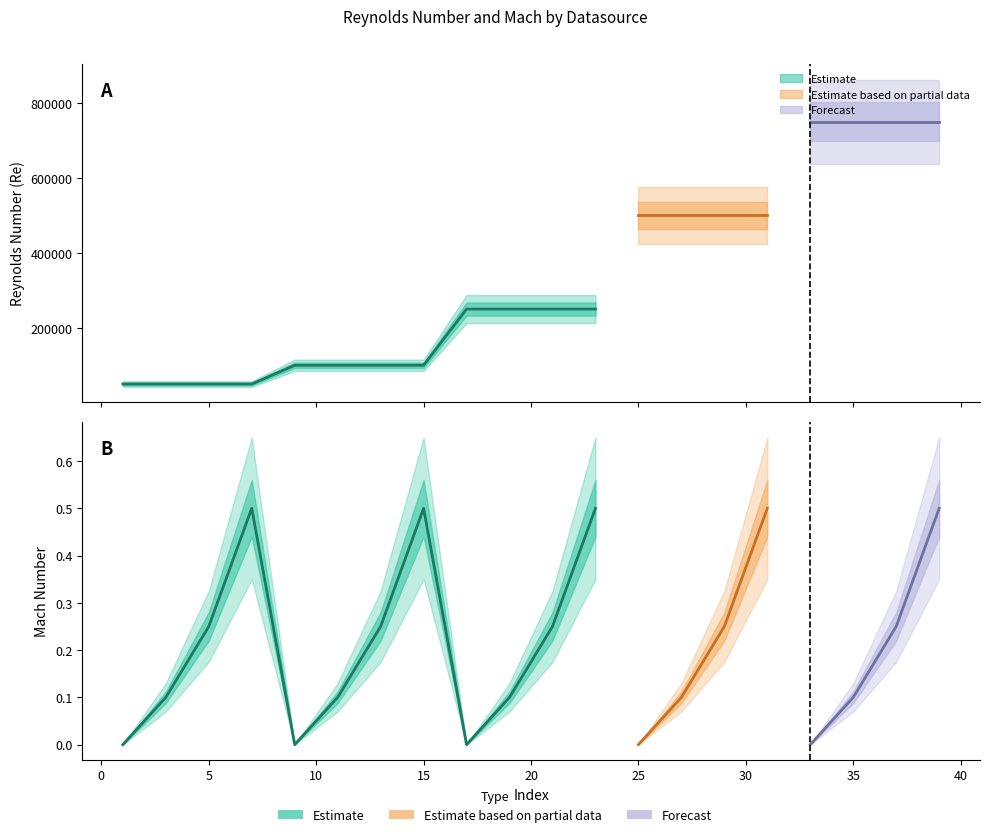

True or false: Mach_JavaFoil and JavaFoil intersect in this chart.

False